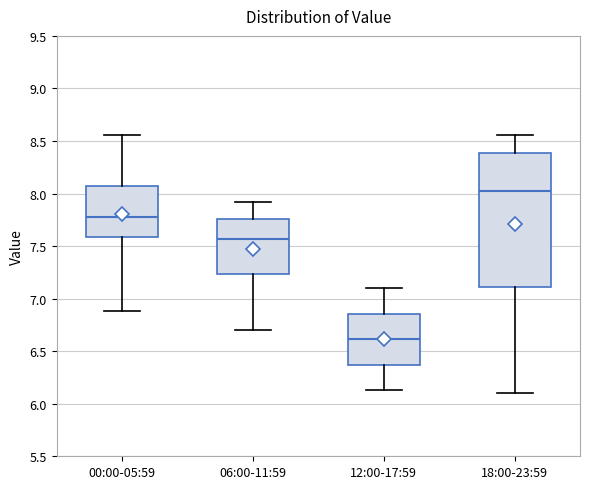

Which box is the tallest, from its lower edge to its upper edge?

18:00-23:59